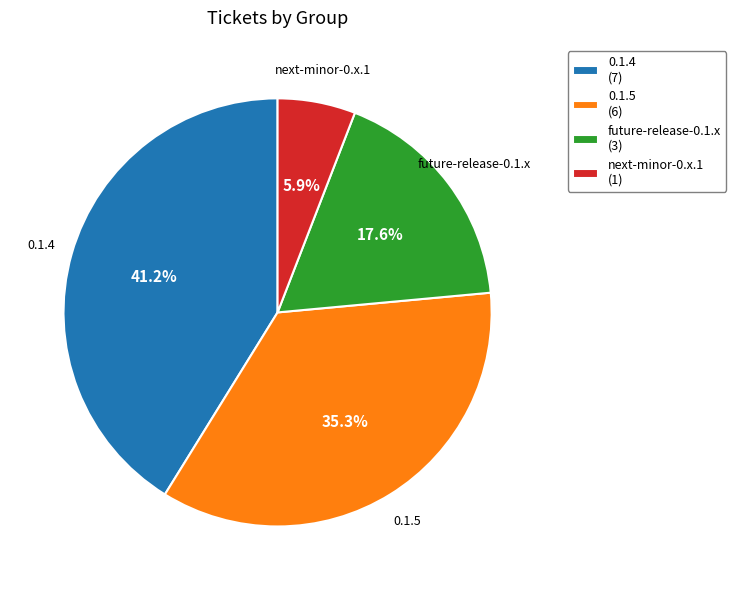

What is the ratio of the value at next-minor-0.x.1 to the value at 0.1.4?

0.1